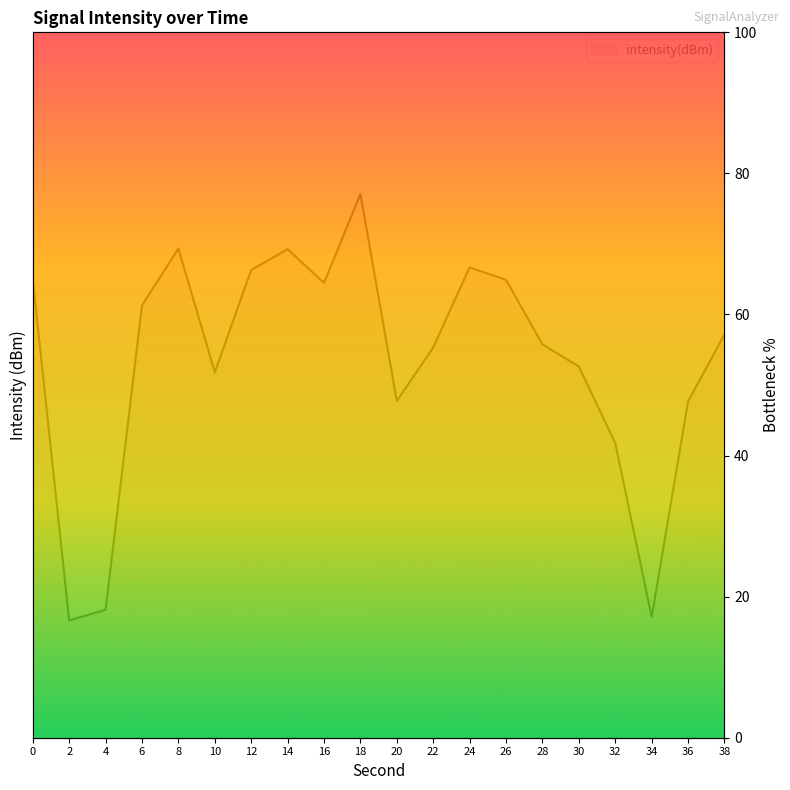

Where is the data nearest to the value 46?

36